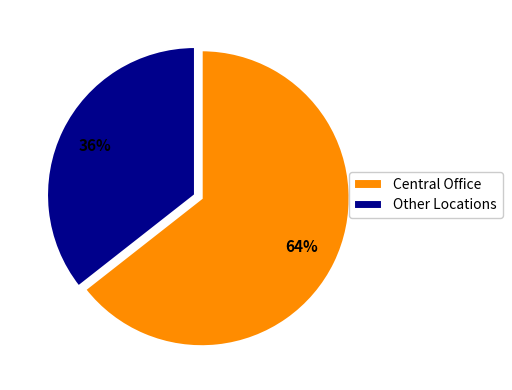

What is the majority slice?

Central Office